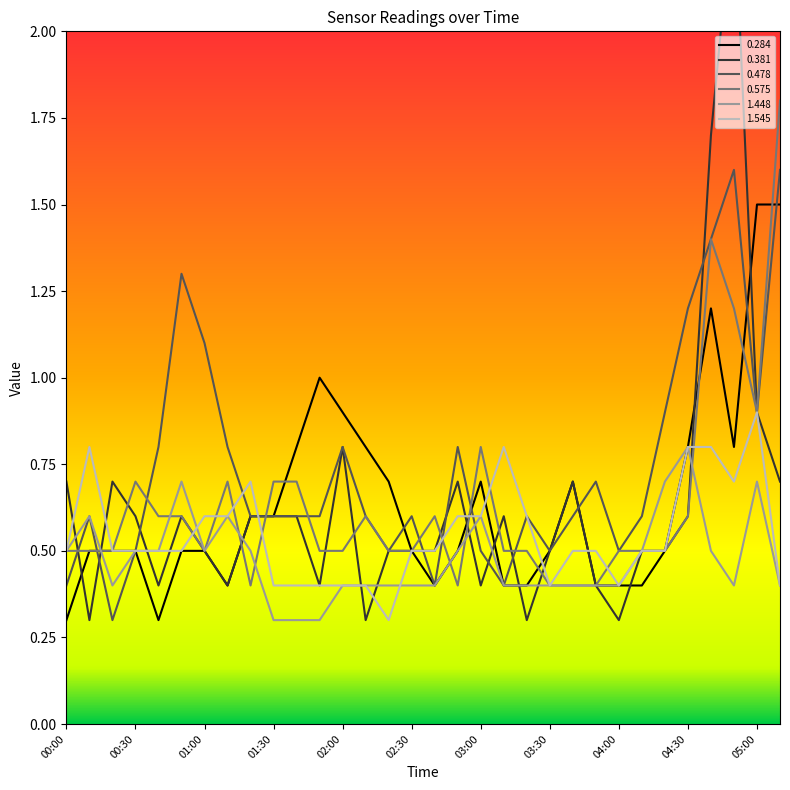

What position from the left is 01:40?

11